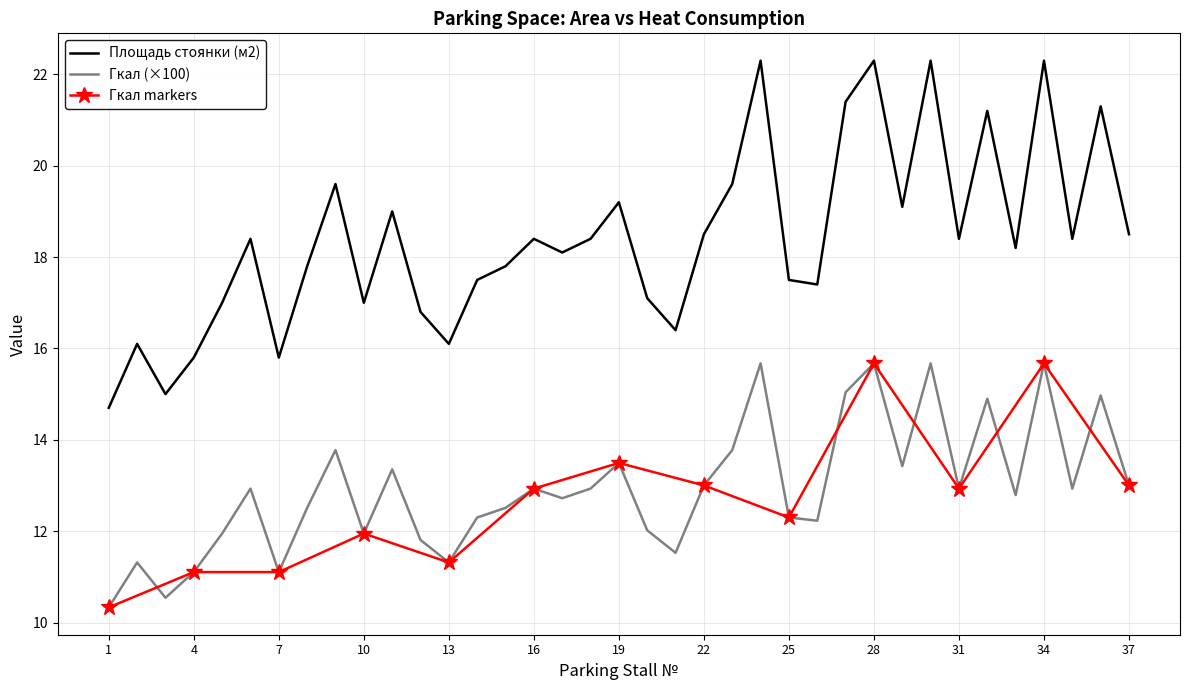

Between 4 and 21, which is larger?

21